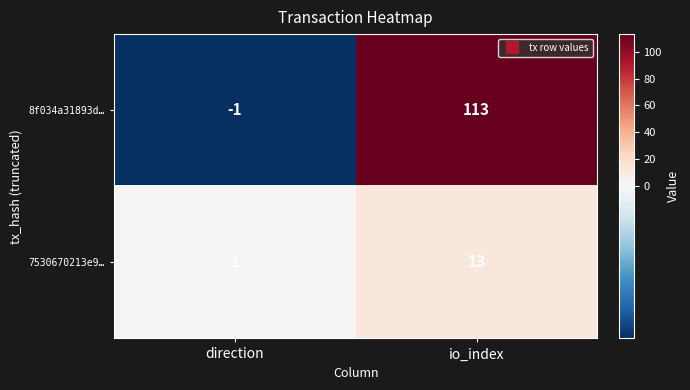

The 8f034a31893d… series shows -1 at direction. True or false?

True